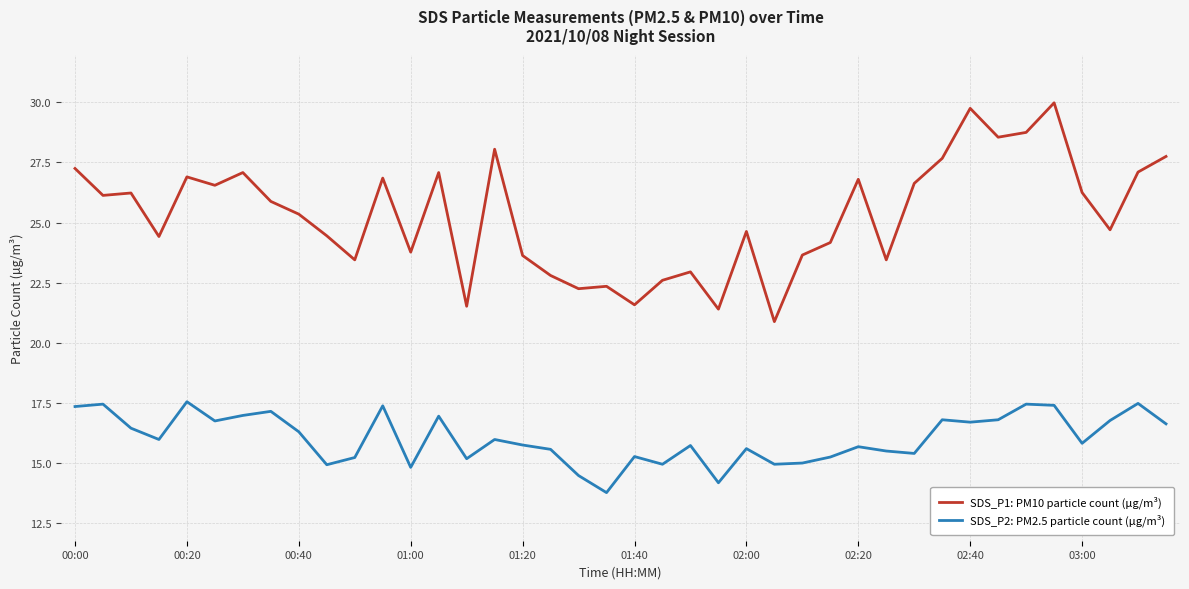

True or false: SDS_P1: PM10 particle count (µg/m³) has more than 2 interior local peaks.

True